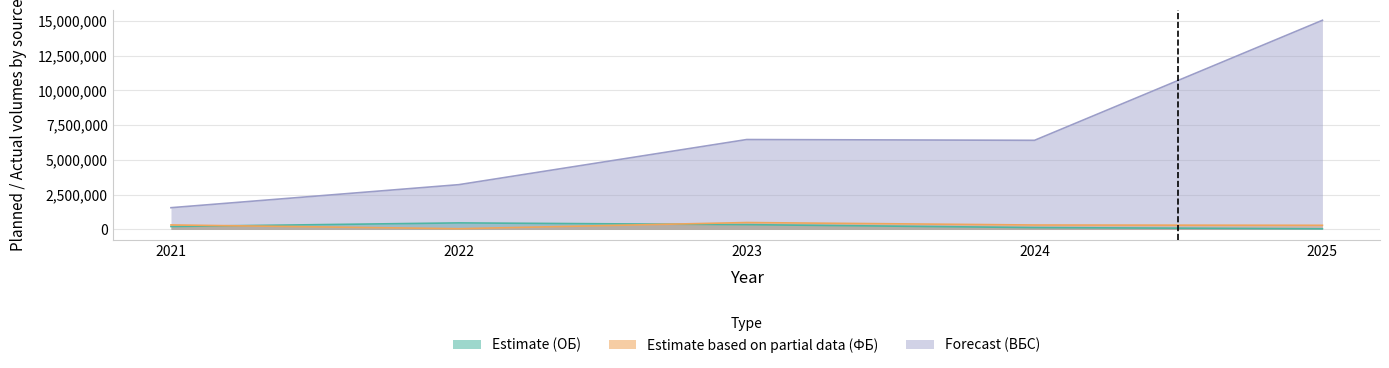

Which series has the largest total across all categories?

Forecast (ВБС)